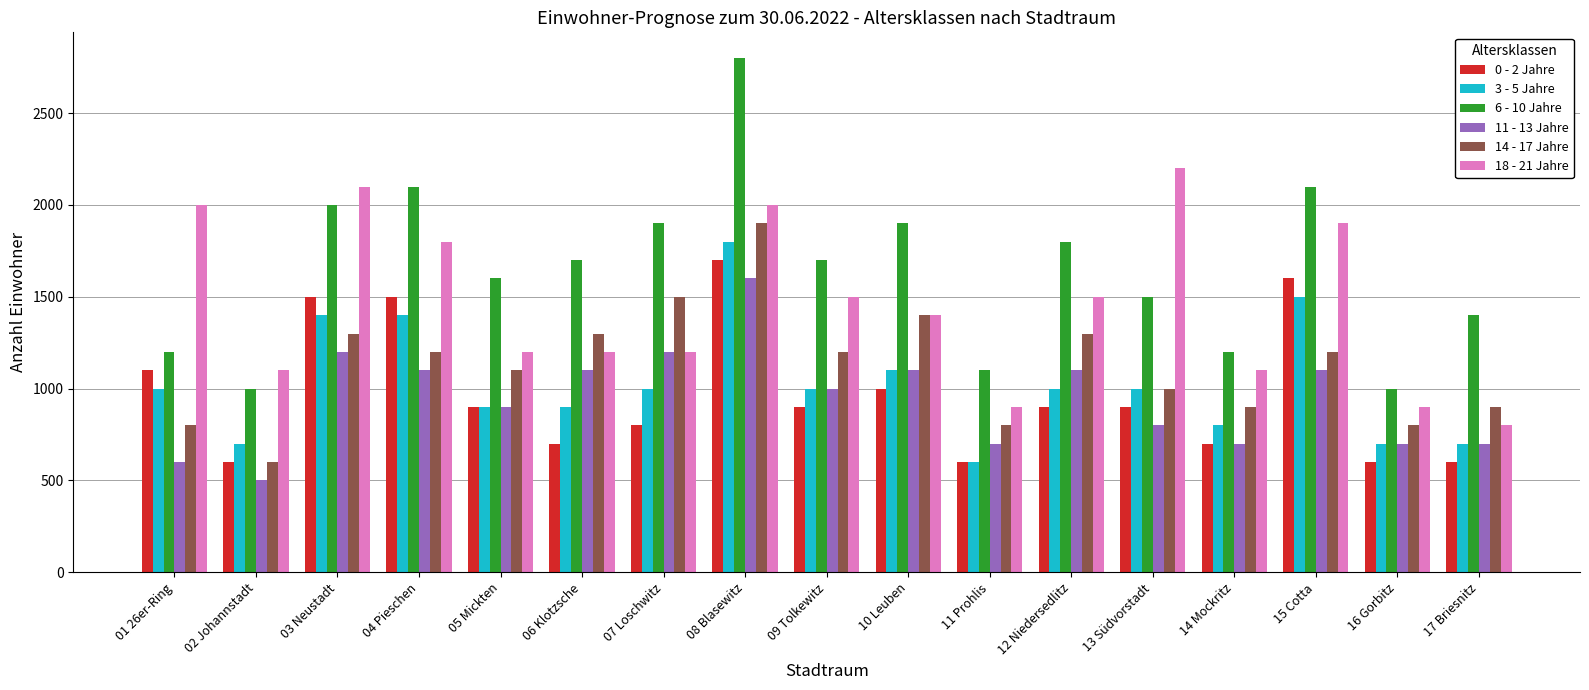

The value of 11 - 13 Jahre at 16 Gorbitz is 1040. True or false?

False